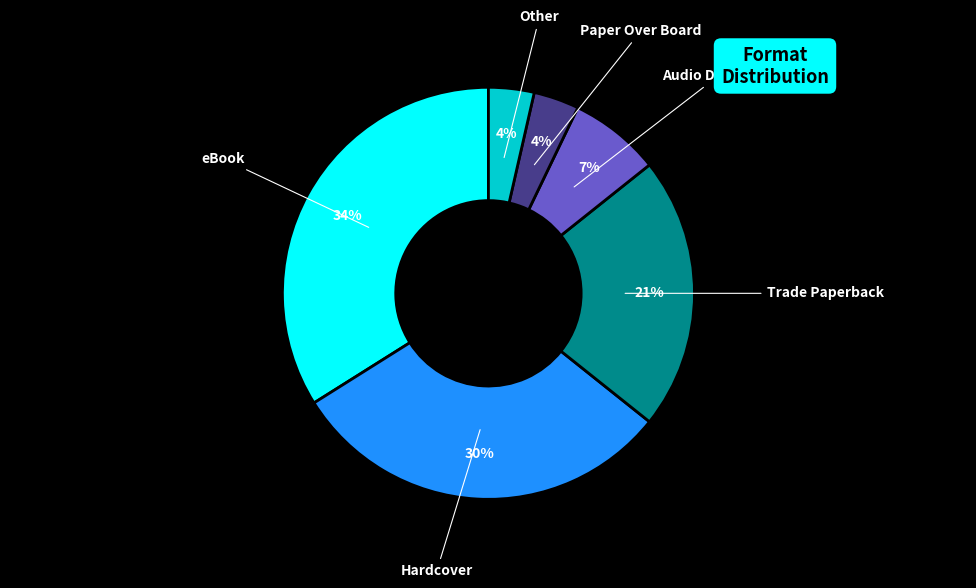

Is there a majority slice in this chart?

No